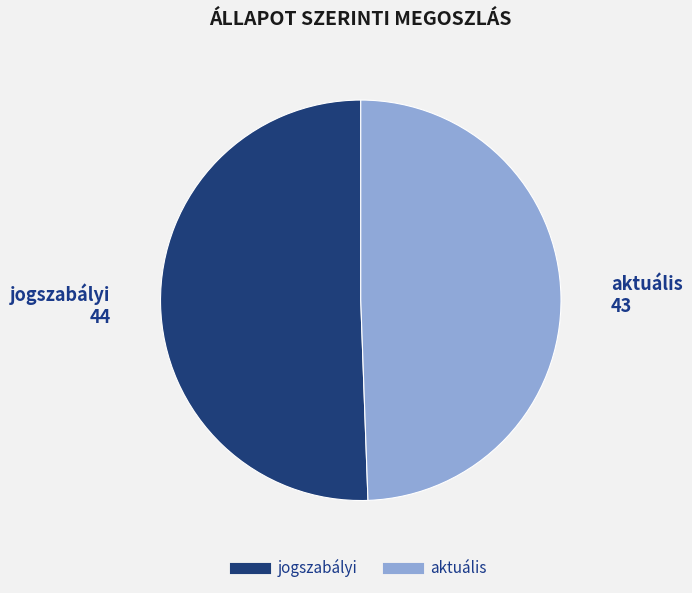

Which slice is the smallest?

aktuális